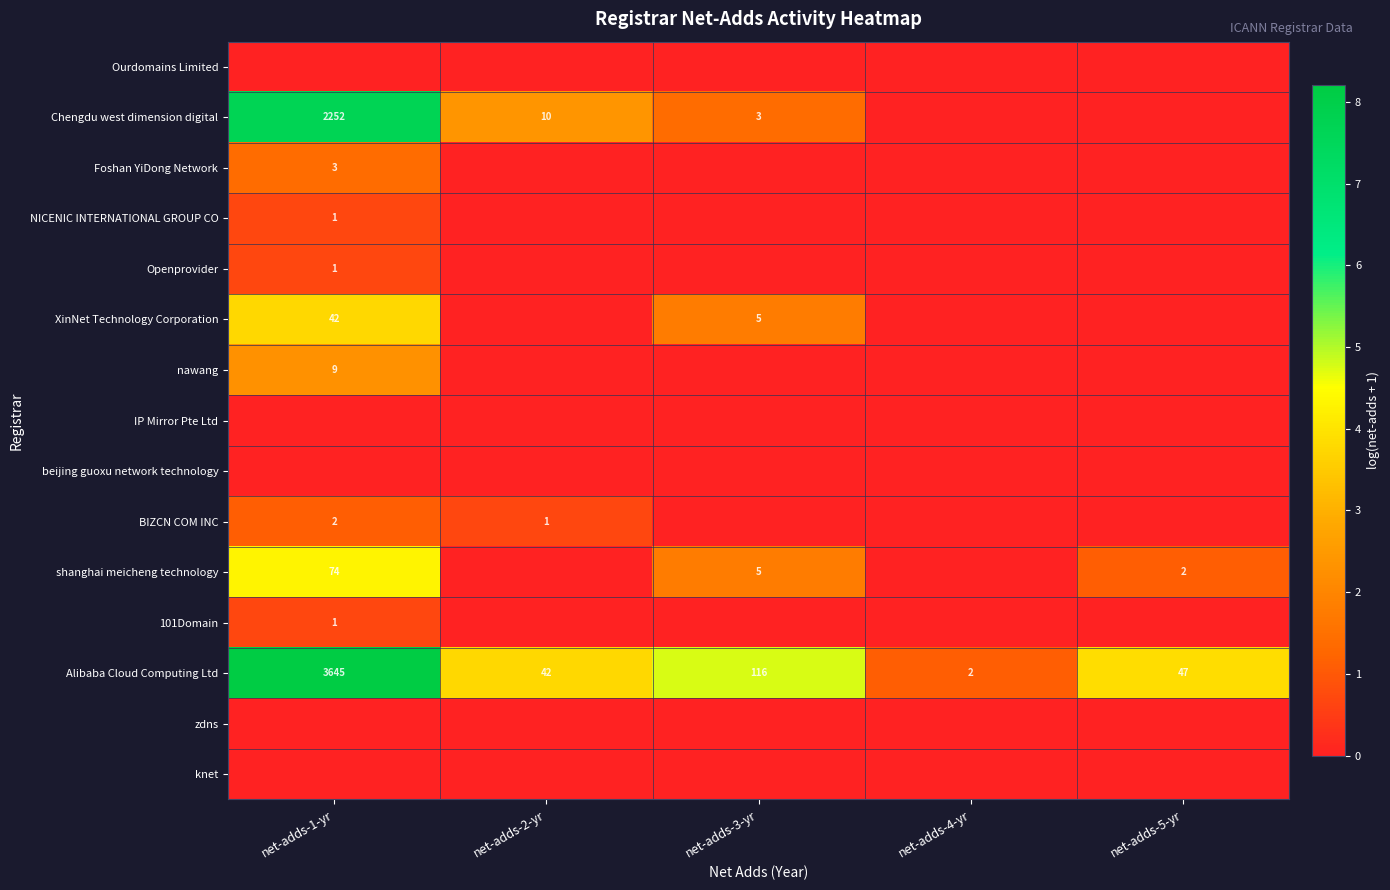

The Alibaba Cloud Computing Ltd series shows 42 at net-adds-2-yr. True or false?

True